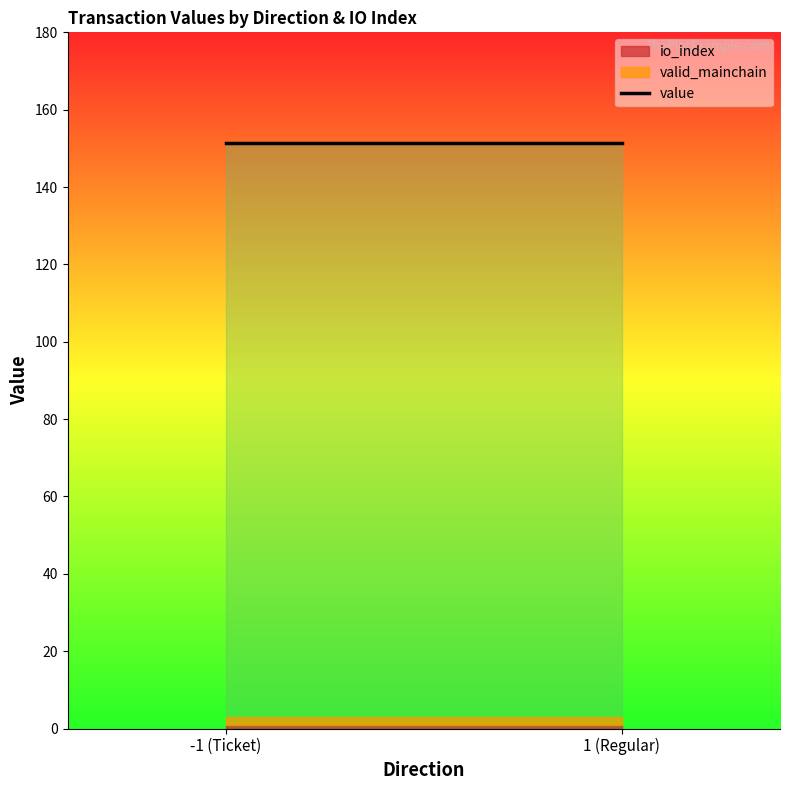

The value of io_index at 1_1 is 1.0. True or false?

True